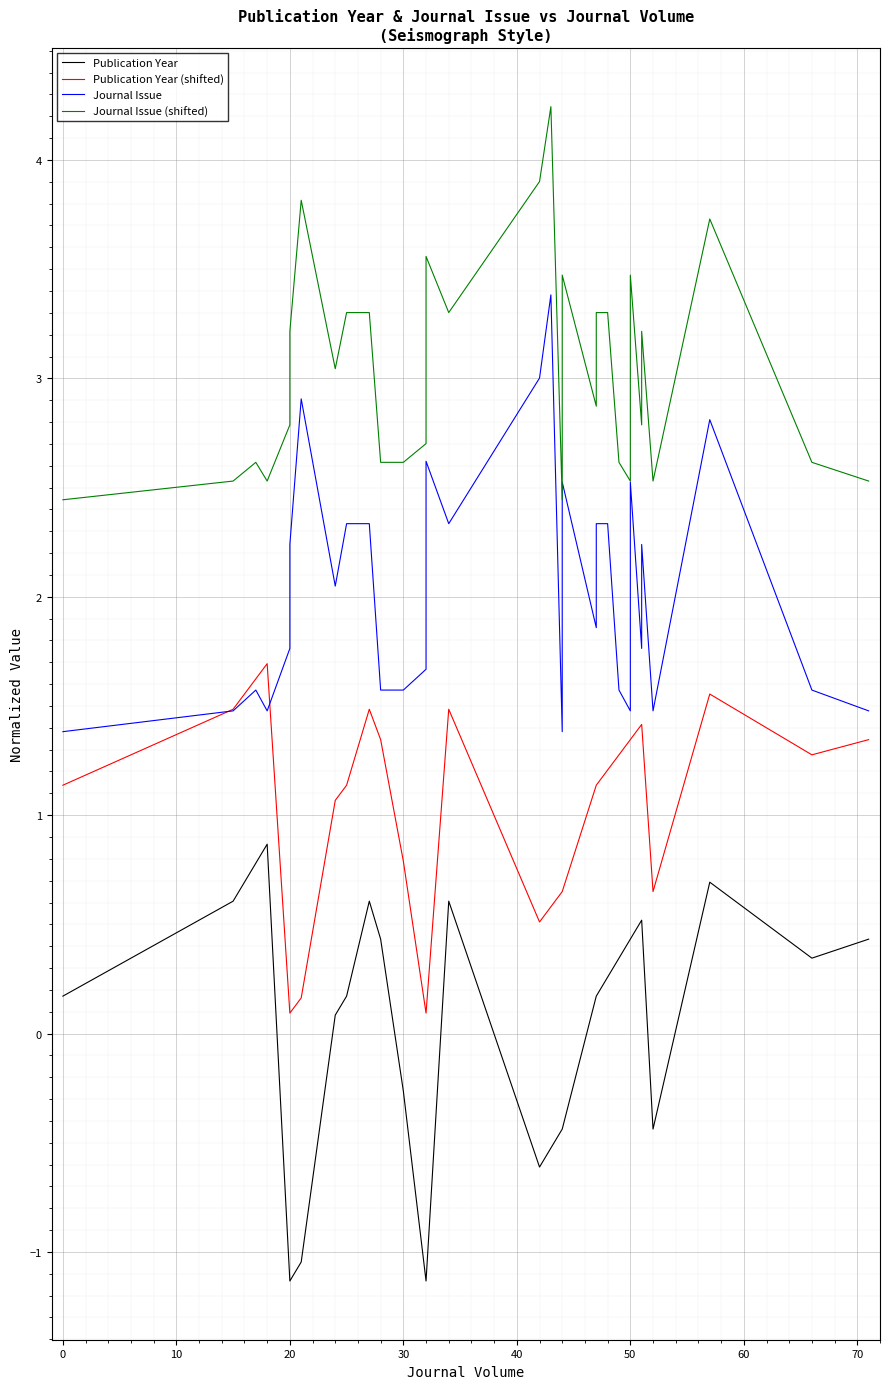

True or false: Publication Year and Journal Issue cross at least once.

False